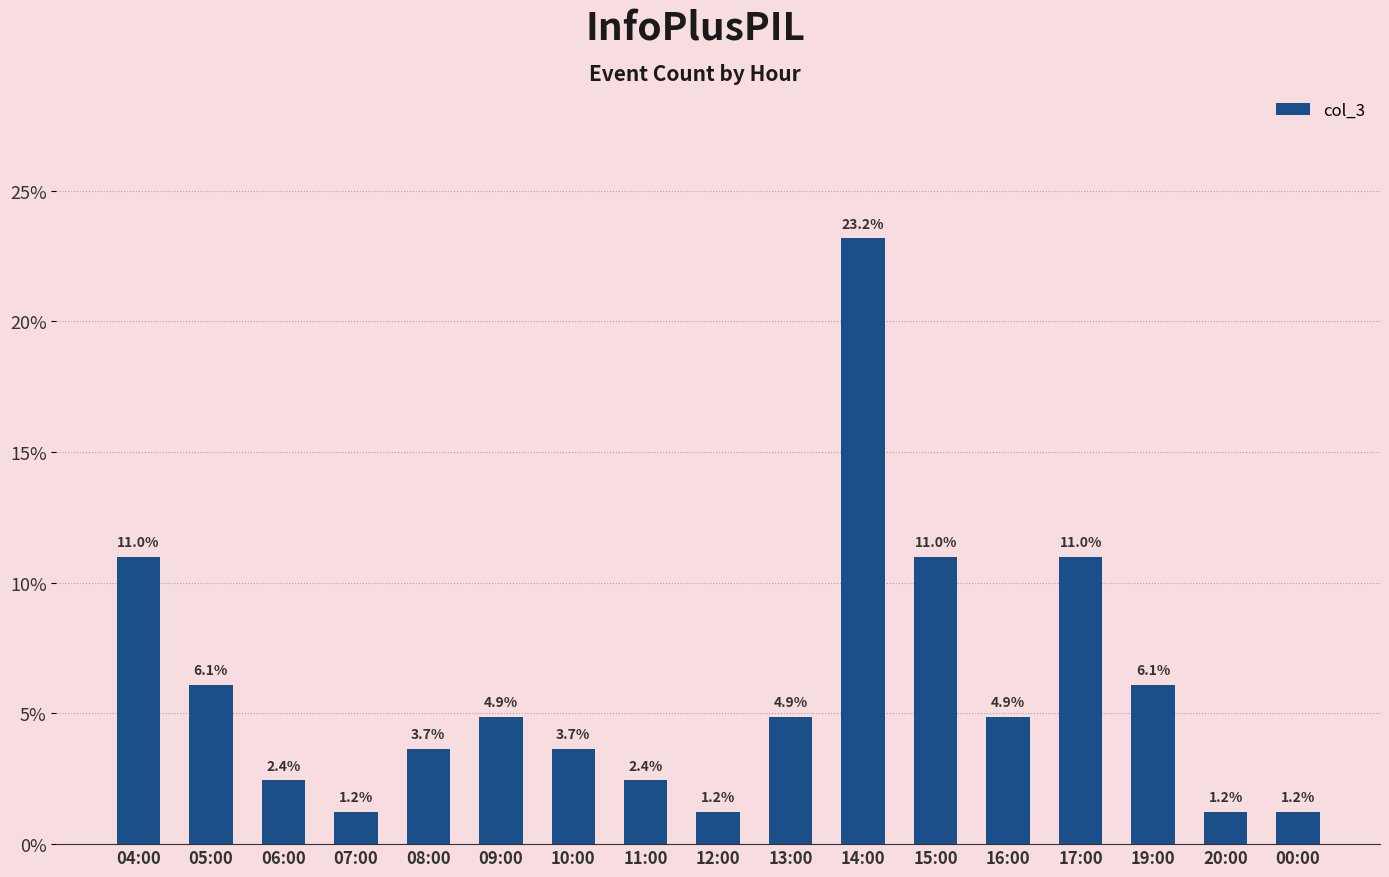

What is the greatest value displayed?

23.2